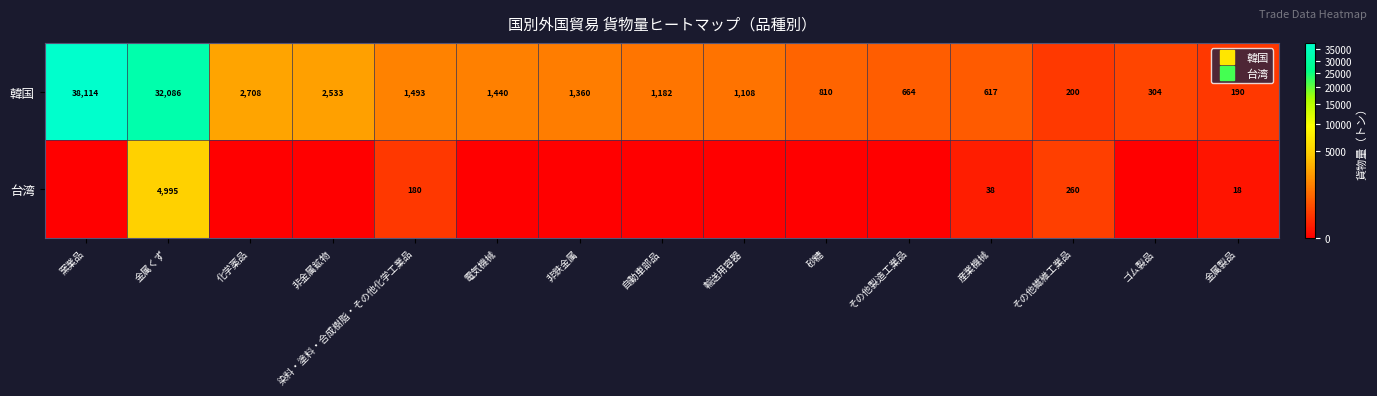

True or false: 台湾 has a value of -3305 at その他製造工業品.

False